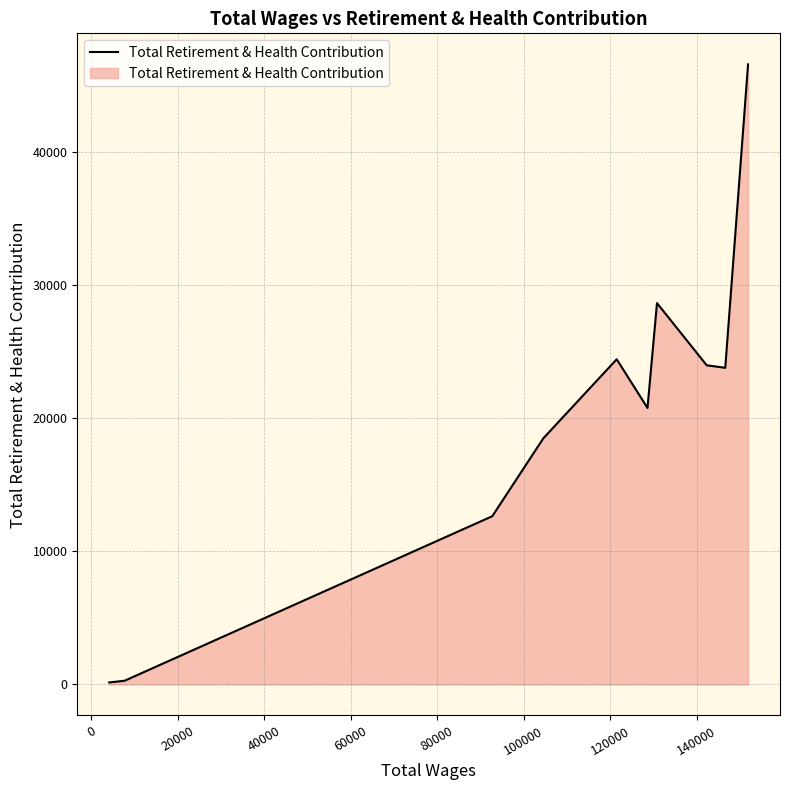

Does the chart have visible grid lines?

Yes